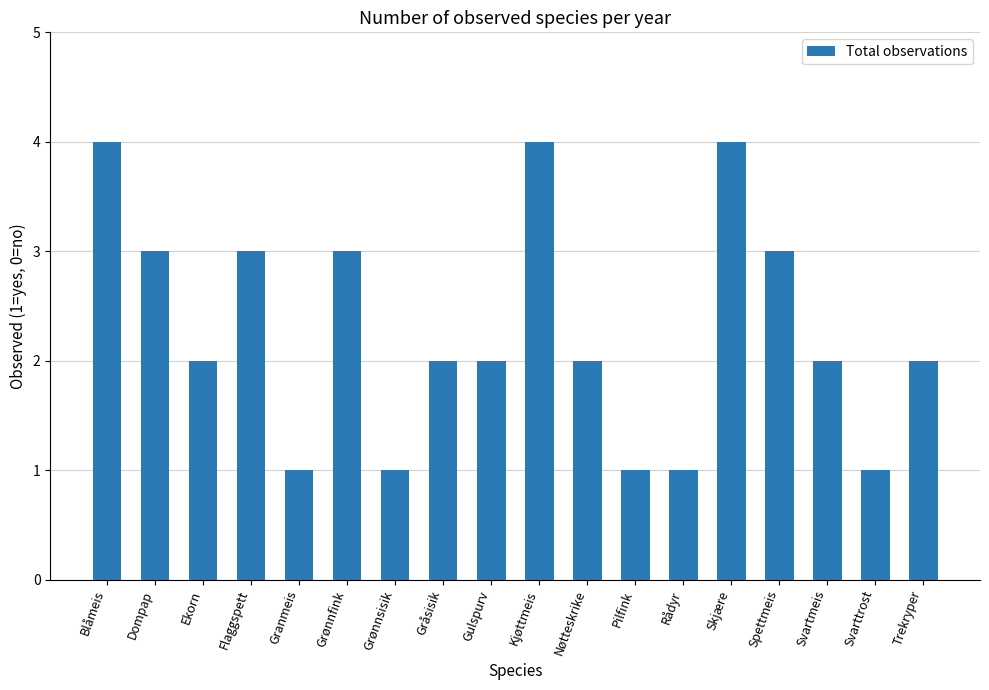

Count the number of data series in this chart.

1